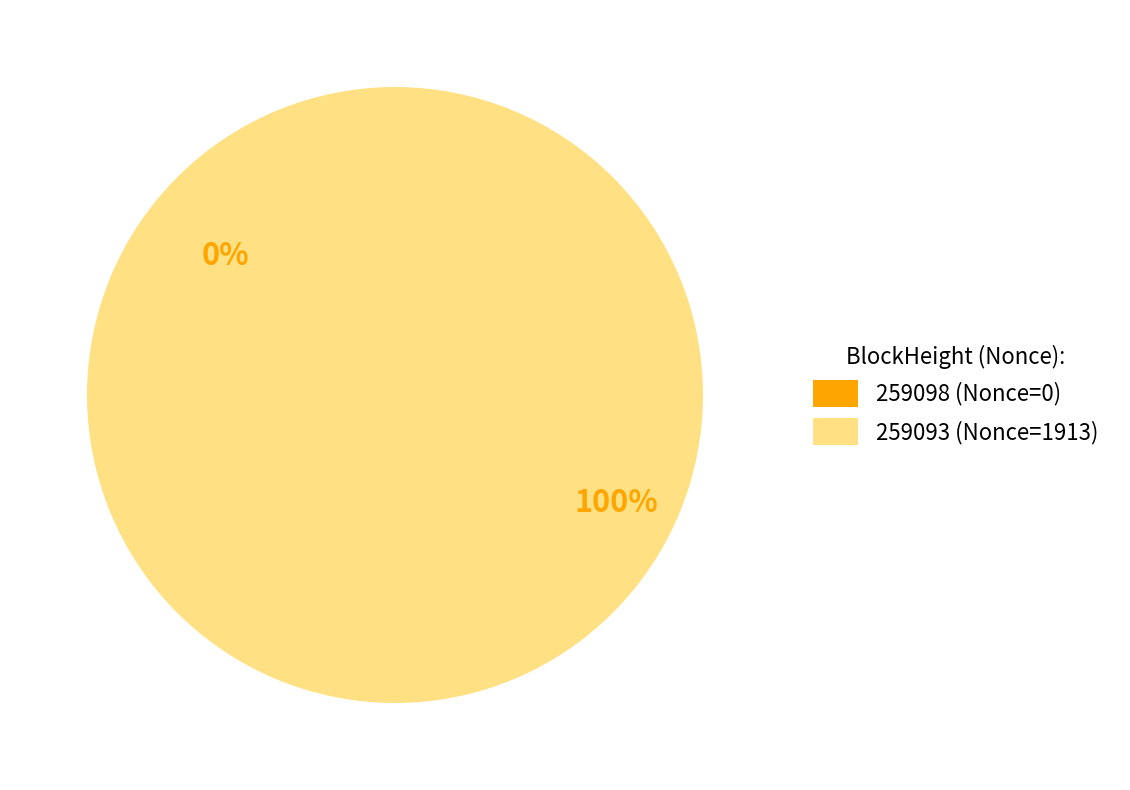

To the nearest percent, what is the average slice percentage?

50%